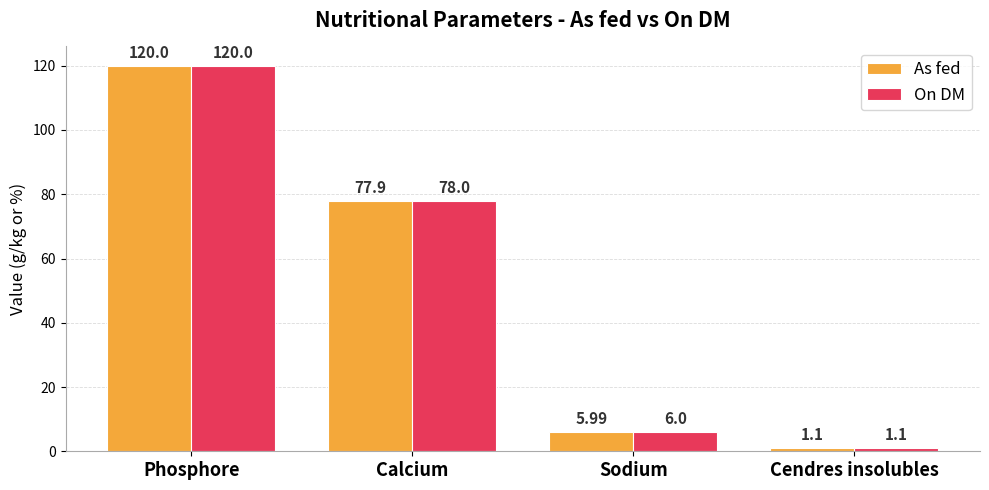

True or false: As fed has a value of 198.7 at Phosphore.

False